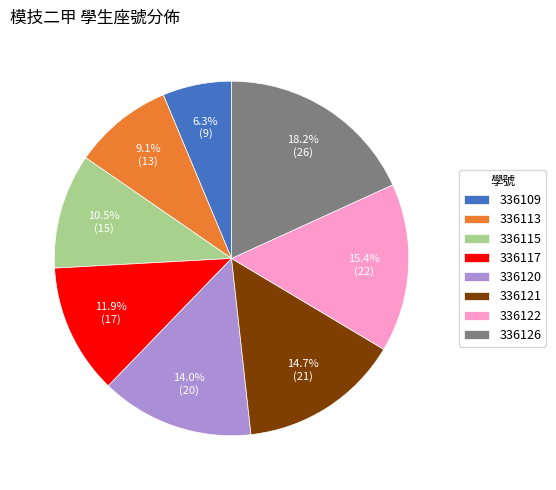

True or false: 336117 accounts for 12% of the total.

True